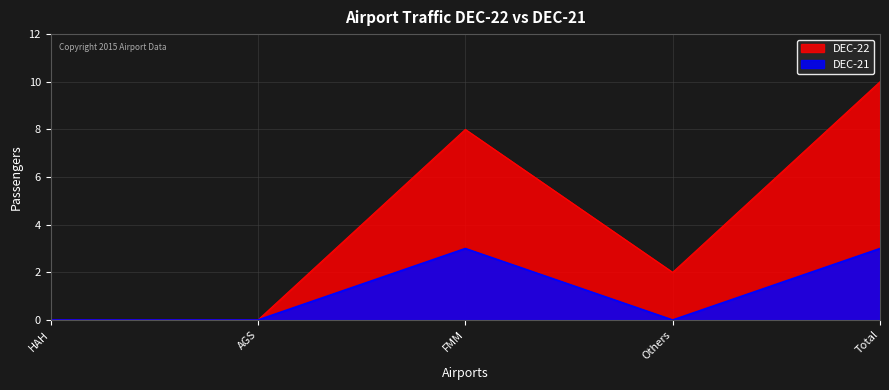

How many lines are shown in the chart?

2